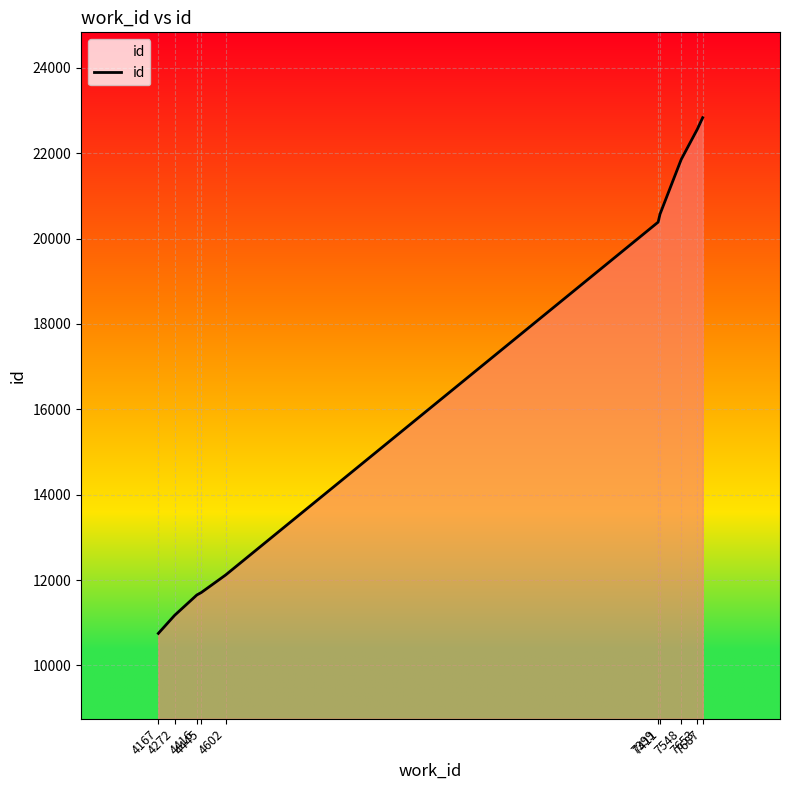

What is the difference between the maximum and minimum values?

12083